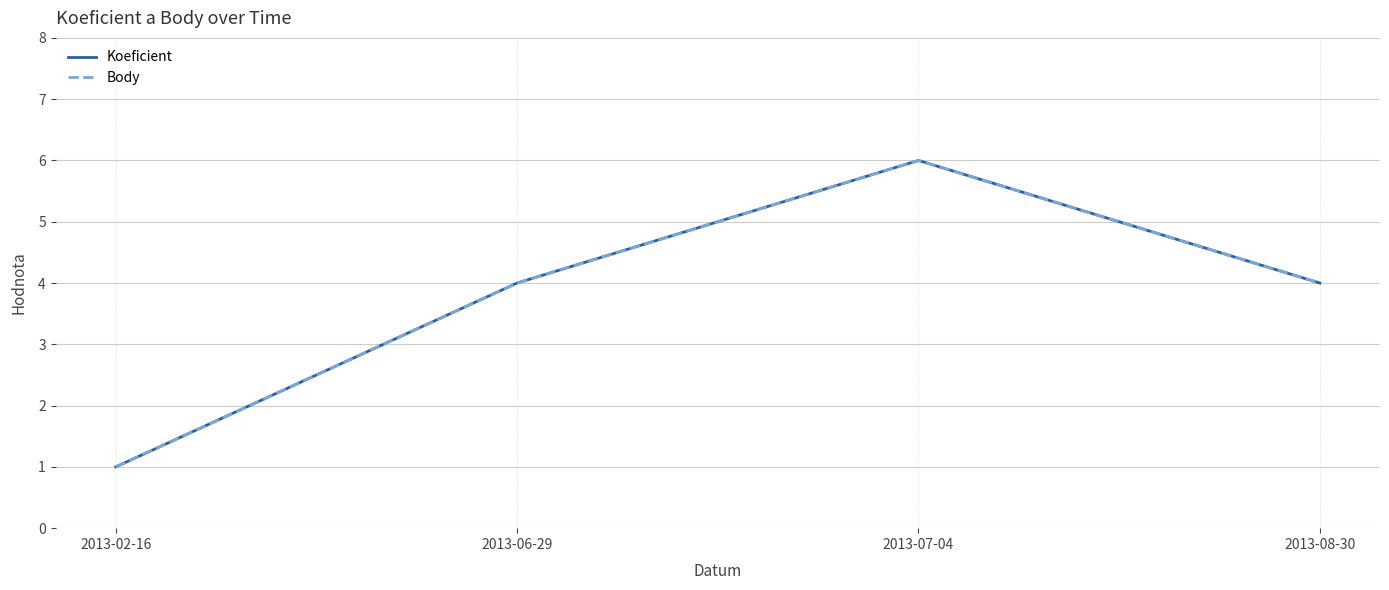

Does the chart have visible grid lines?

Yes